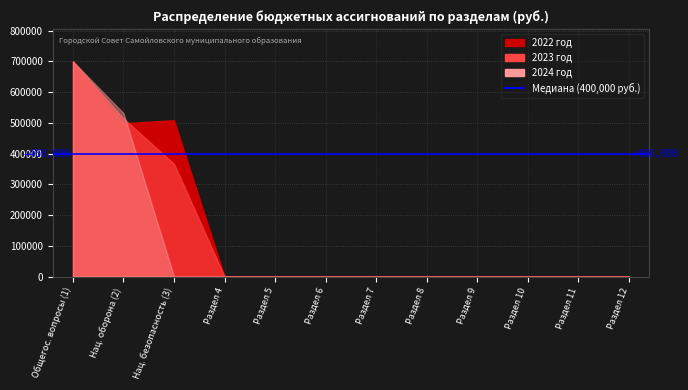

Which series changed the most between 2 and 3?

2024